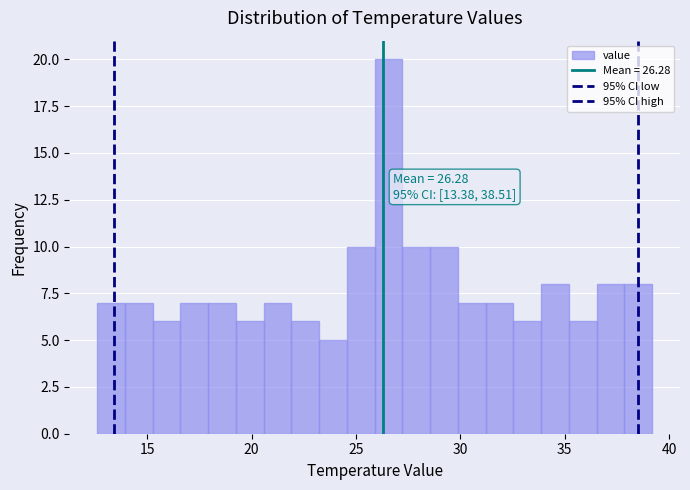

Around what value on the x-axis is the tallest bar? Give the approximate position of its centre, as read against the axis.

26.5